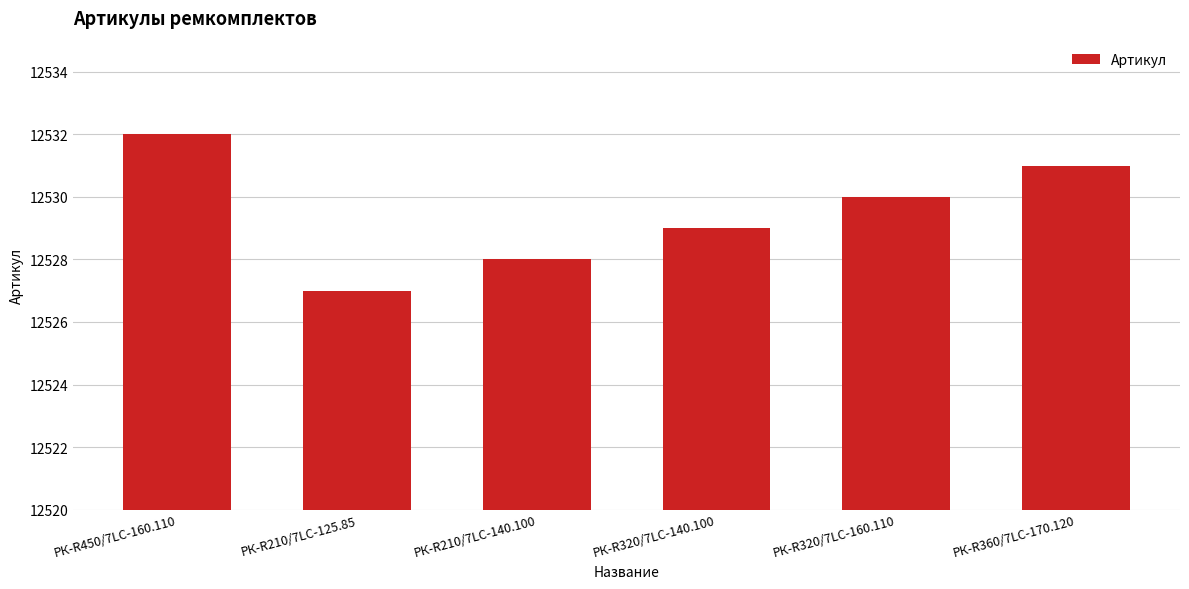

What is the sum of all values?

75177